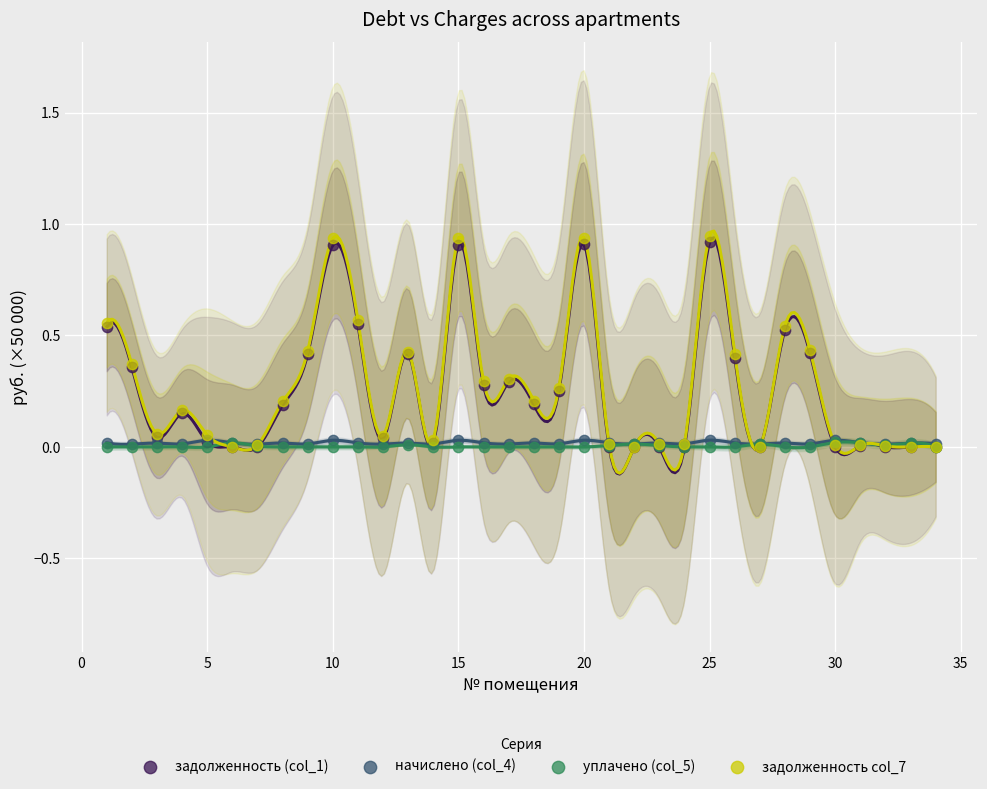

Which series reaches the maximum Y coordinate?

задолженность col_7